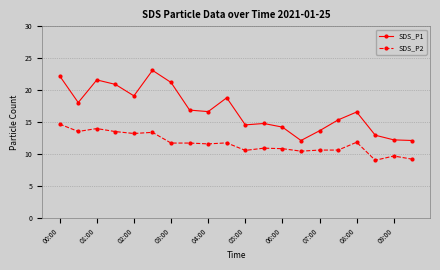

What is the sum of all SDS_P2 values?

232.5